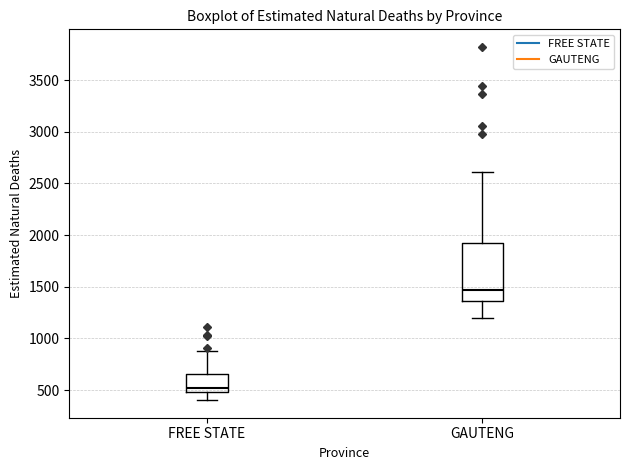

Comparing the boxes themselves (not the whiskers), which one is the tallest?

GAUTENG